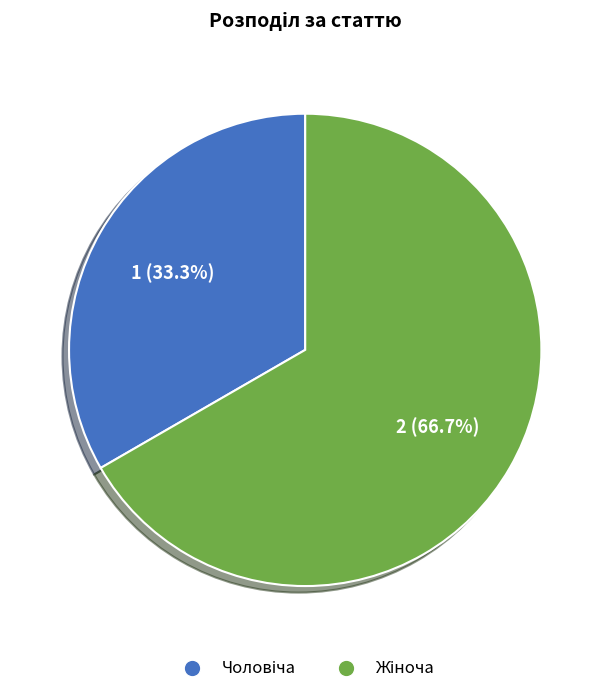

Count the number of slices in the pie.

2